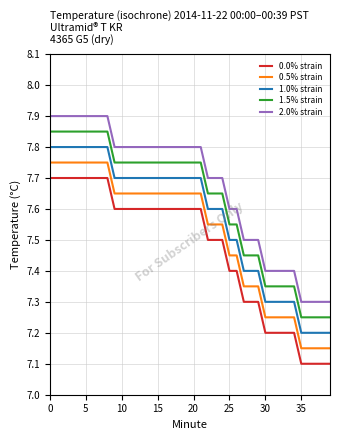

What is the difference between the maximum and minimum values in the 1.5% strain series?

0.6